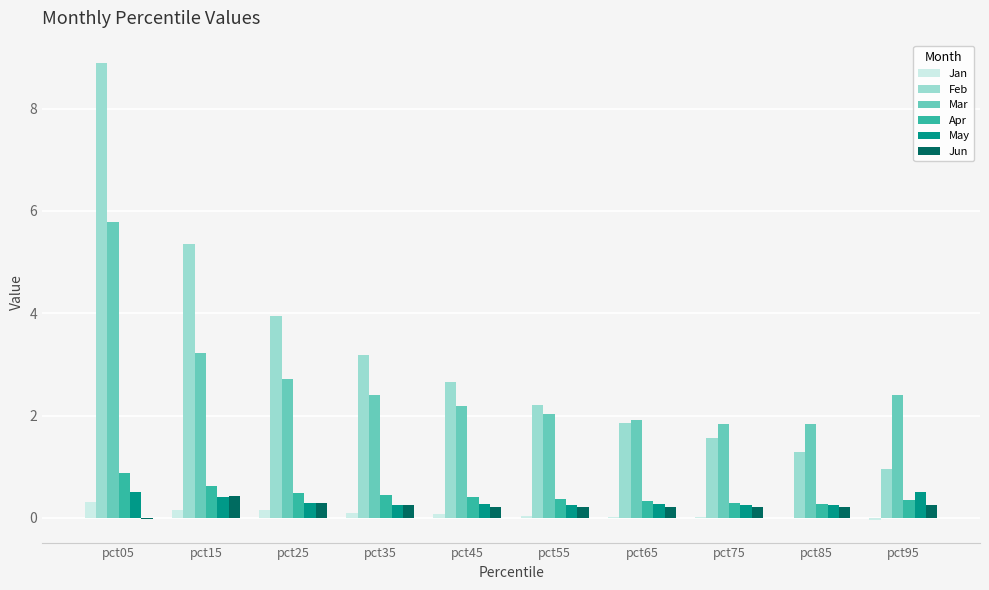

Which series changed the most between pct15 and pct75?

Feb